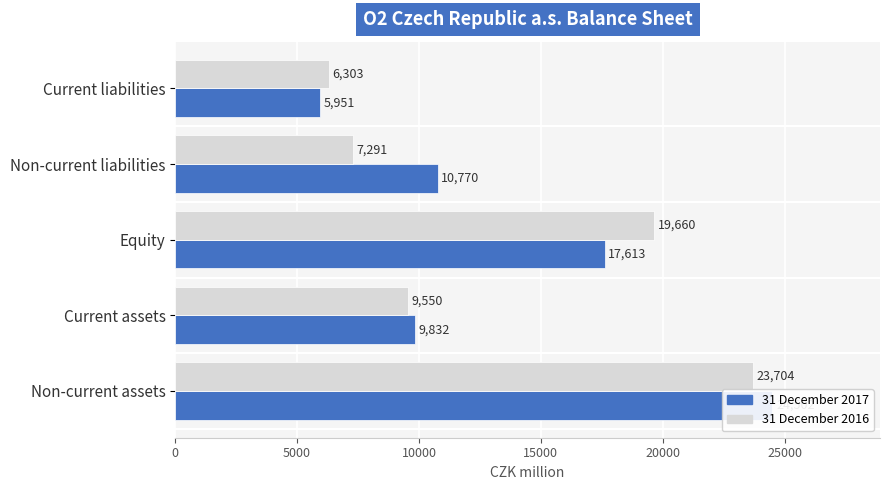

Reading right to left, what are all the values shown in this chart?

31 December 2017: 5951	10770	17613	9832	24502
31 December 2016: 6303	7291	19660	9550	23704